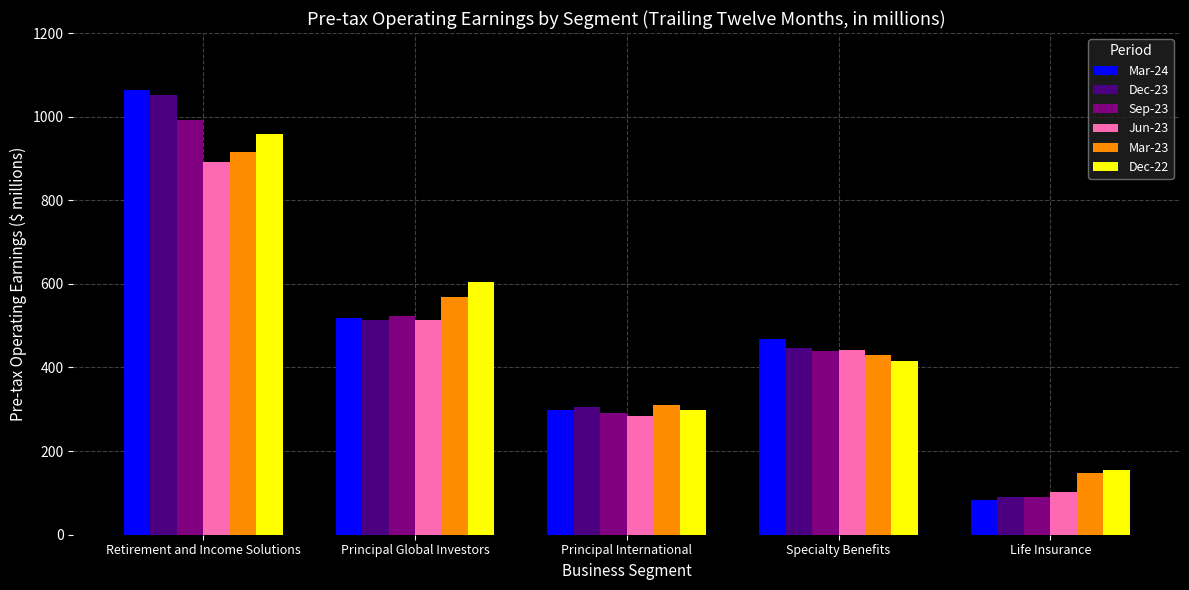

What is the label of the 4th bar from the right?

Principal Global Investors